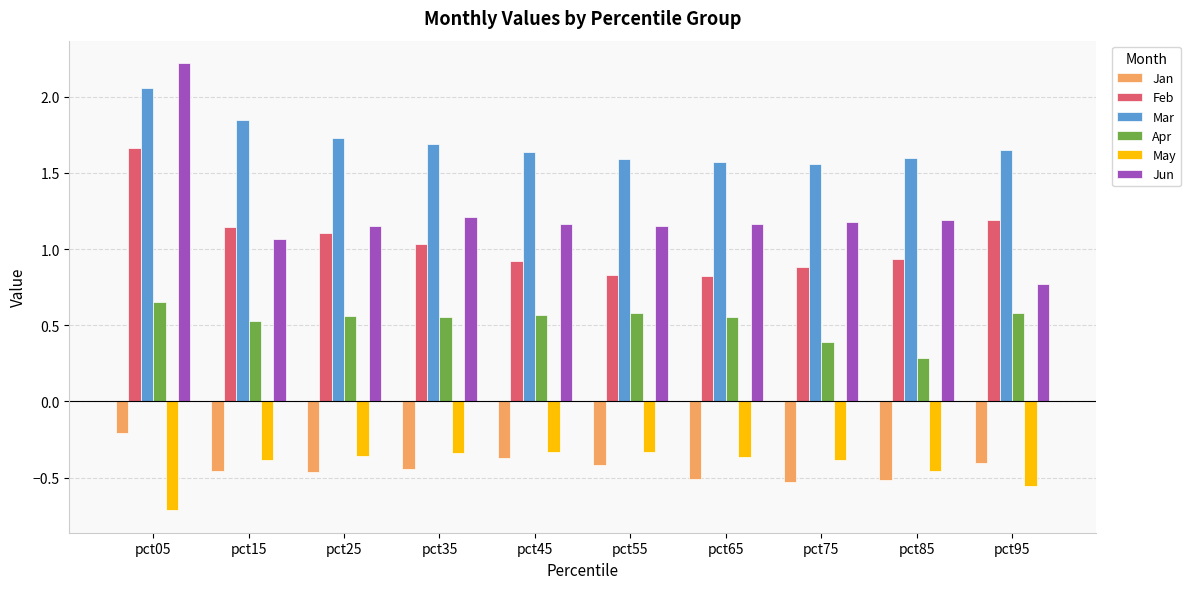

Is the value of Feb at pct65 greater than the value of Apr at pct85?

Yes